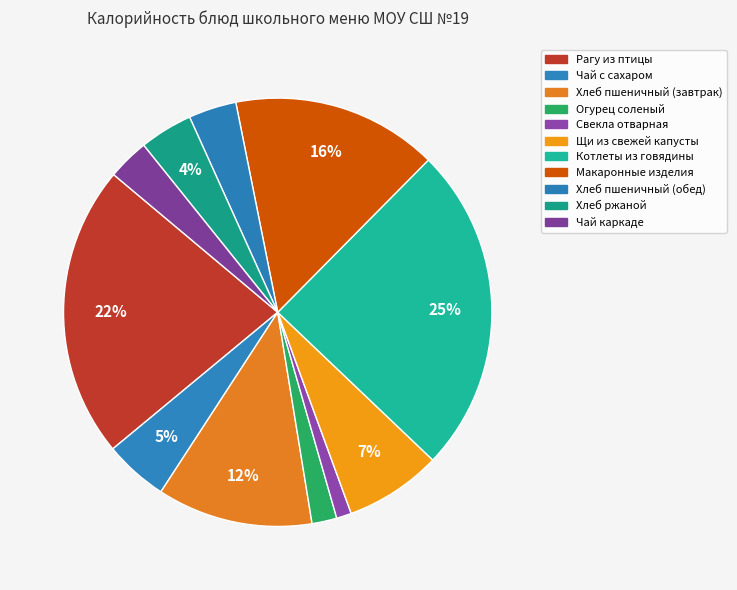

Does Свекла отварная represent more than half of the total?

No